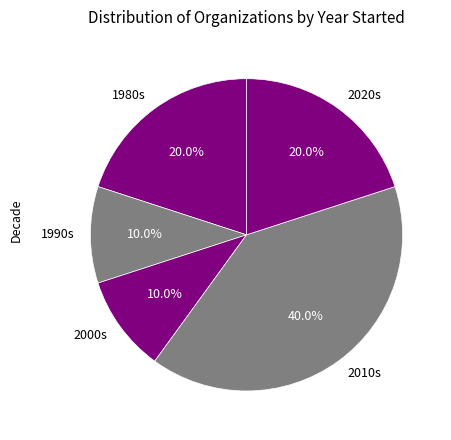

Which has a higher value, 1990s or 2020s?

2020s